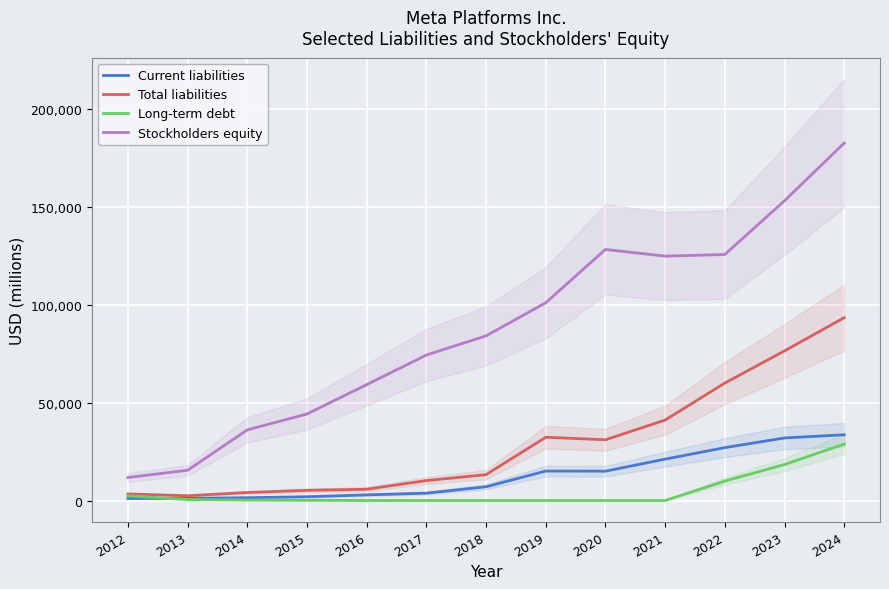

Is the value of Long-term debt at 2013 greater than the value of Total liabilities at 2017?

No